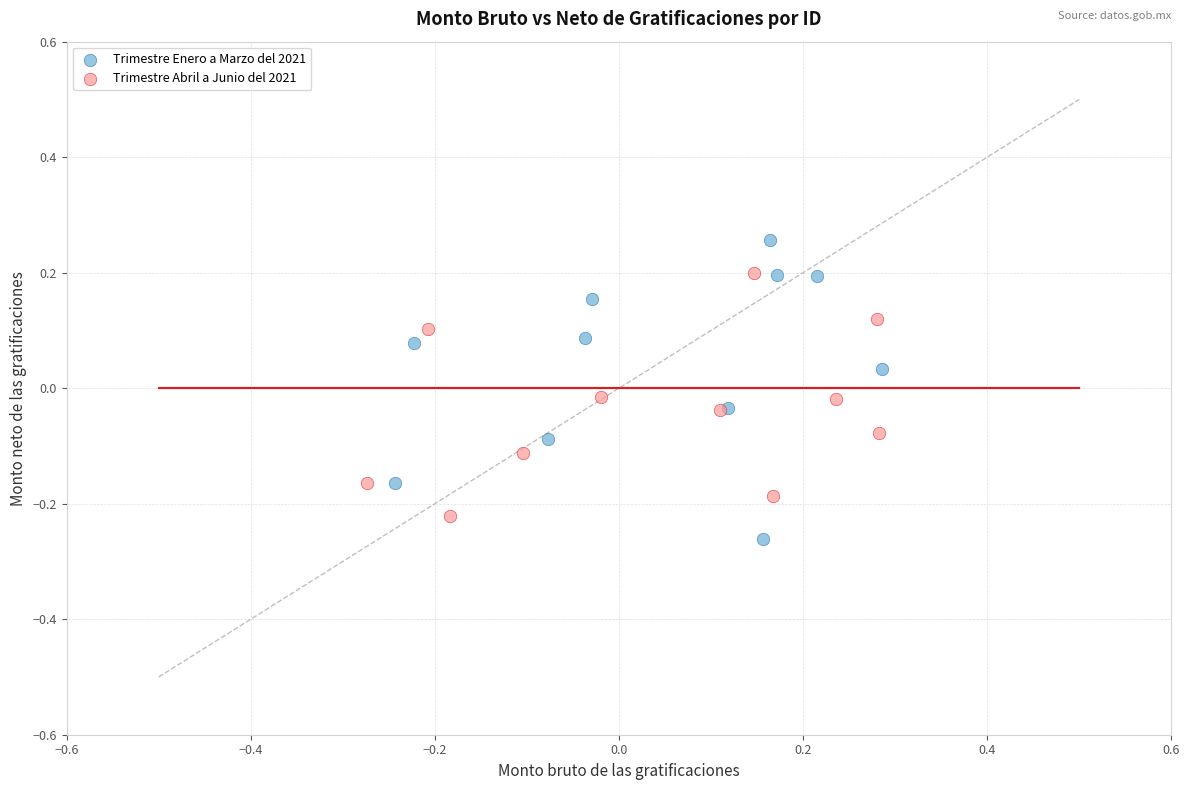

What are all the series names shown in the legend?

Trimestre Enero a Marzo del 2021, Trimestre Abril a Junio del 2021